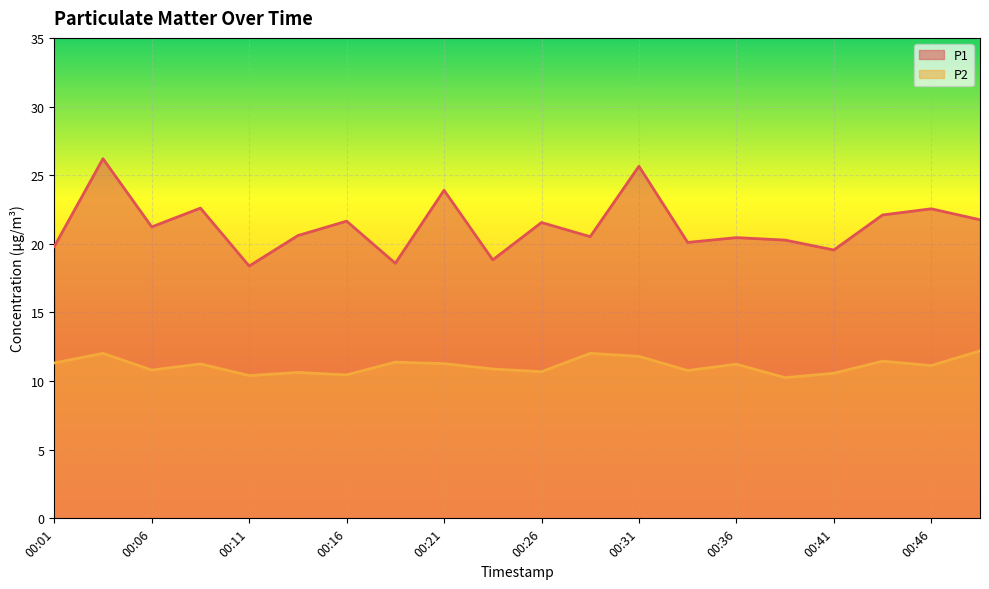

What is the lowest value of the P2 series?

10.2